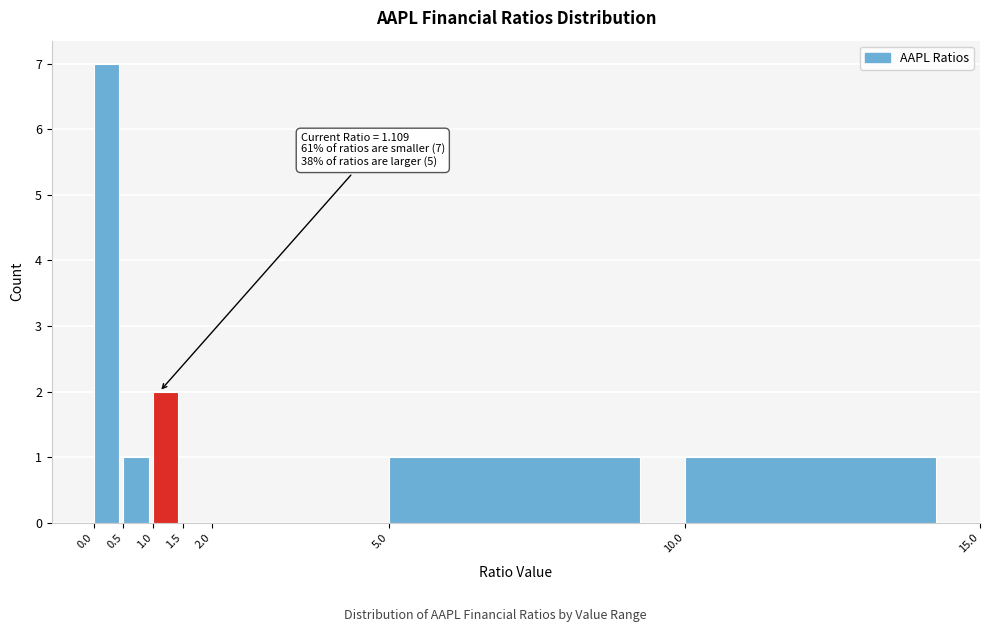

Over which range of the x-axis is the bar tallest?

0.0 to 0.5